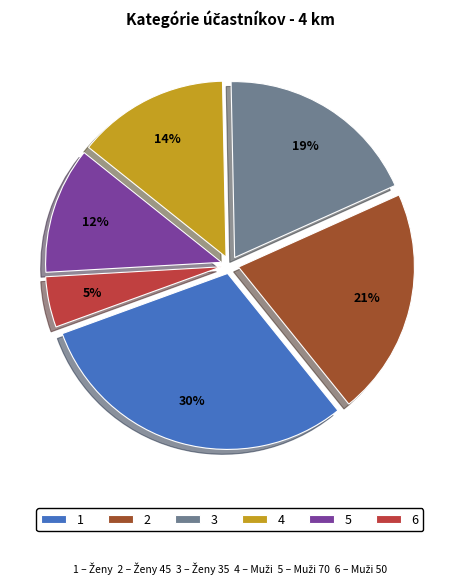

Is there a majority slice in this chart?

No